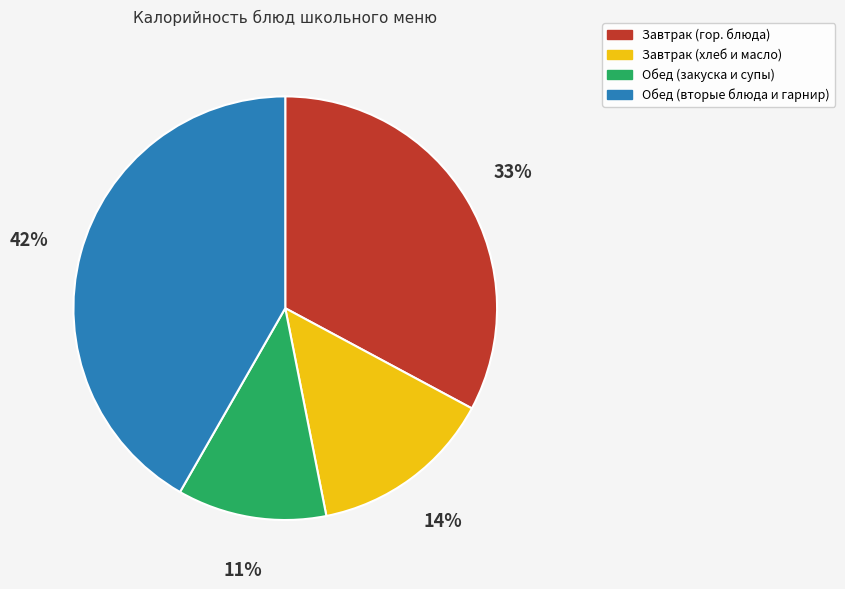

Is there a majority slice in this chart?

No